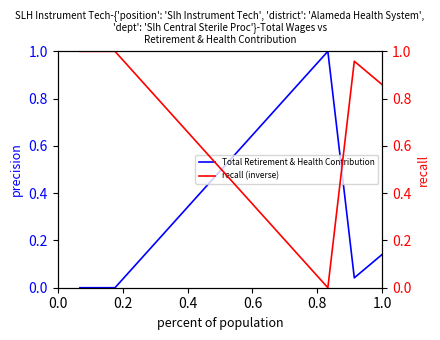

How many times do recall (inverse) and Total Retirement & Health Contribution cross each other?

2